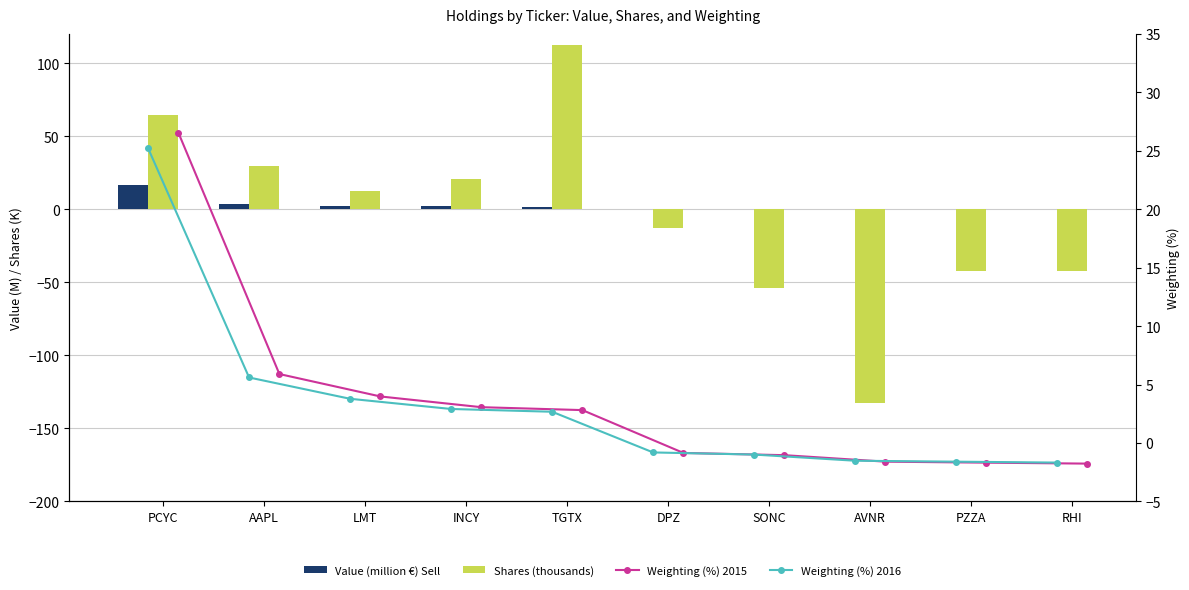

At which category does the chart reach its peak across all series?

TGTX